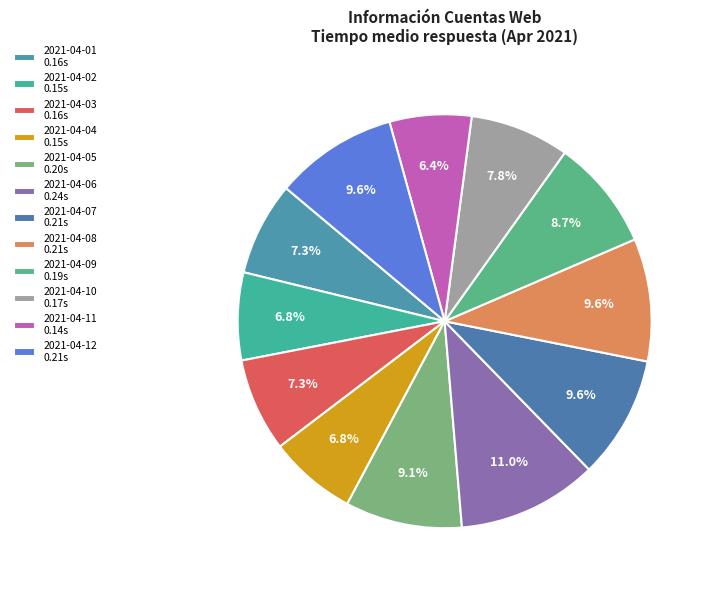

Between 2021-04-06 and 2021-04-12, which is larger?

2021-04-06